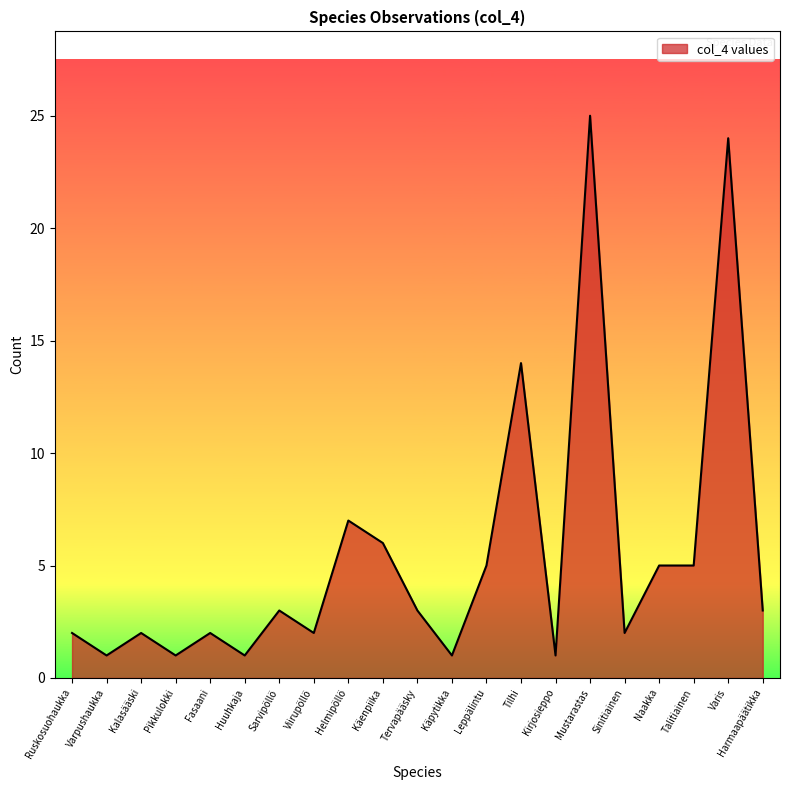

Which has a higher value, Harmaapäätikka or Varpushaukka?

Harmaapäätikka